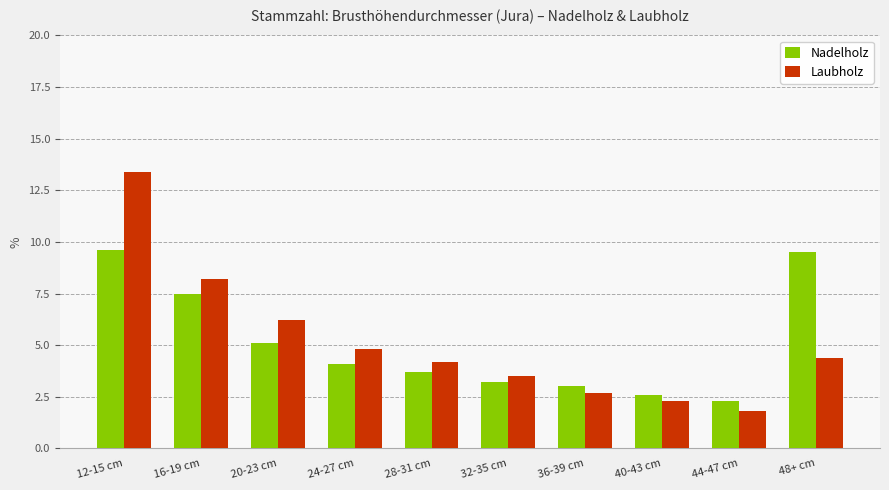

What is the smallest value displayed?

1.8